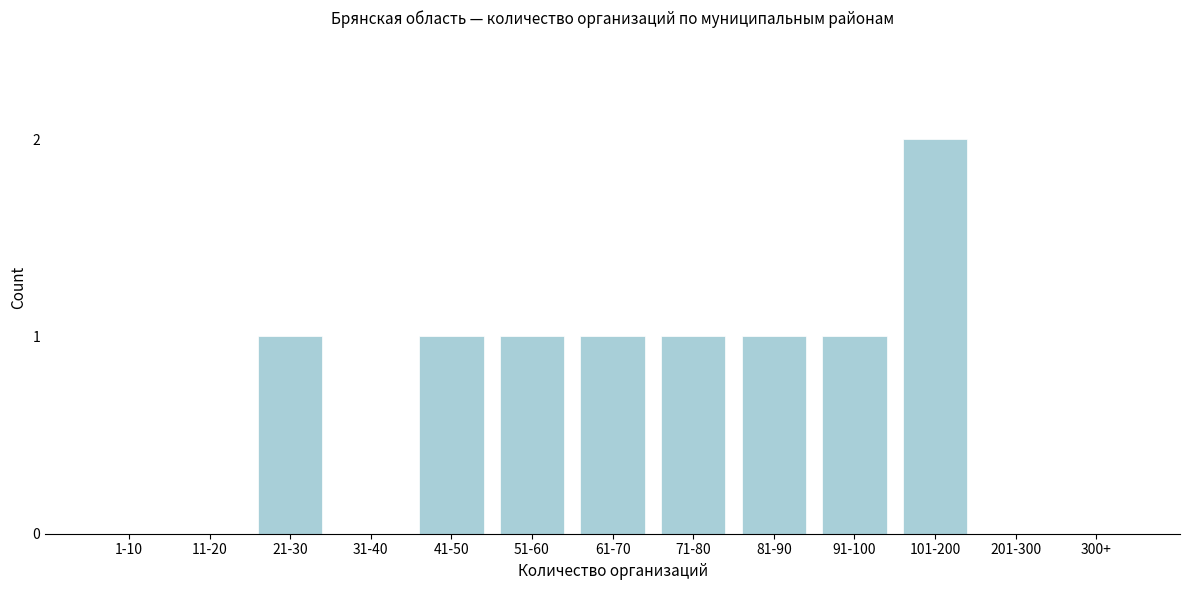

Reading right to left, what are all the values shown in this chart?

300+=0	201-300=0	101-200=2	91-100=1	81-90=1	71-80=1	61-70=1	51-60=1	41-50=1	31-40=0	21-30=1	11-20=0	1-10=0